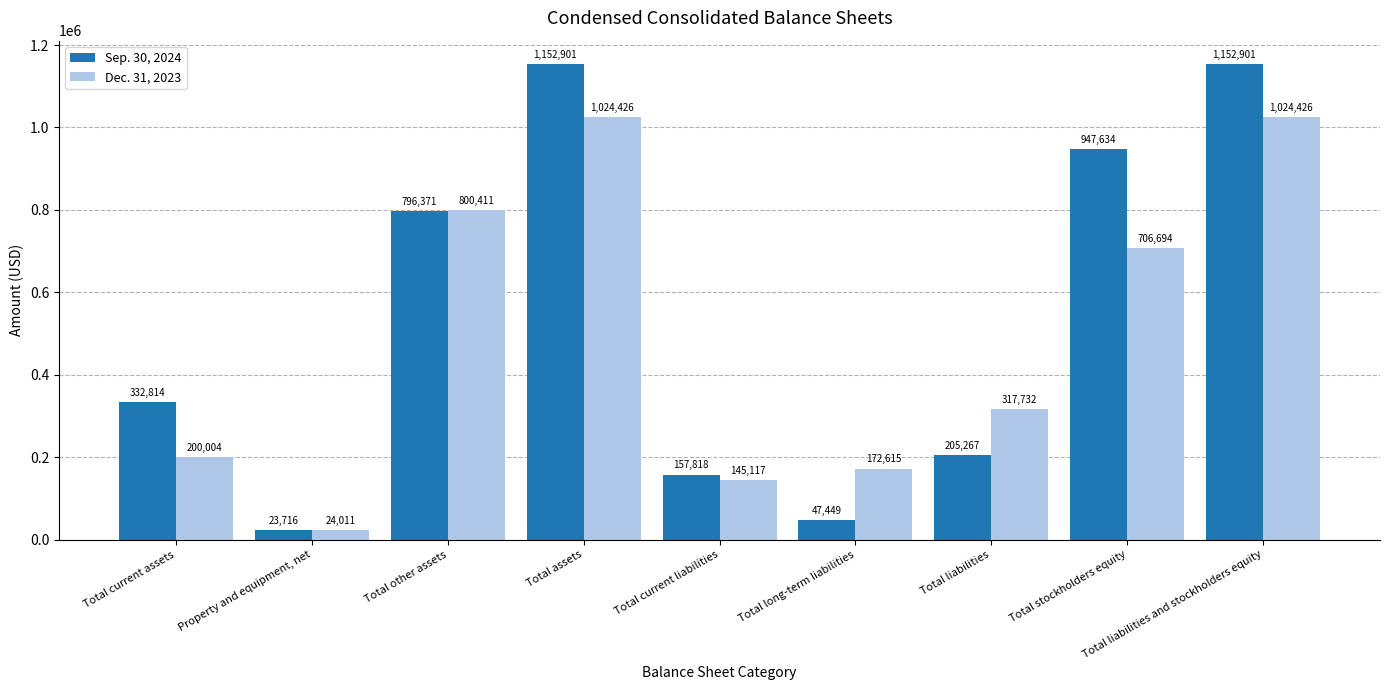

Count the number of data series in this chart.

2